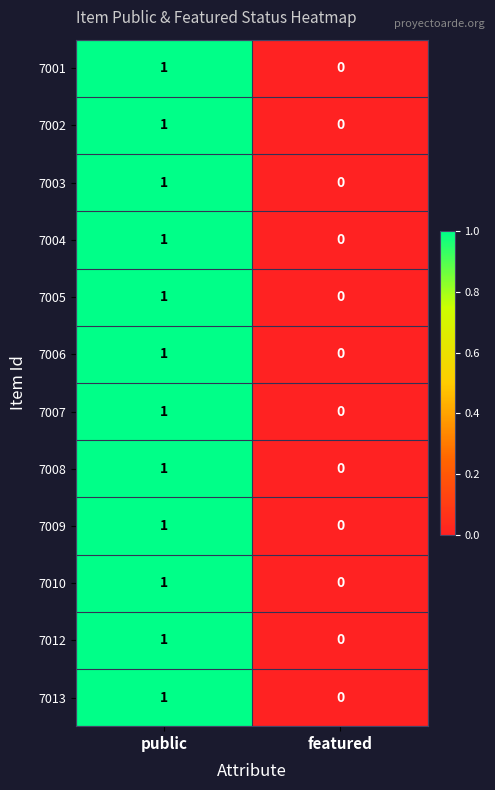

At which category is the sum across all series the highest?

public